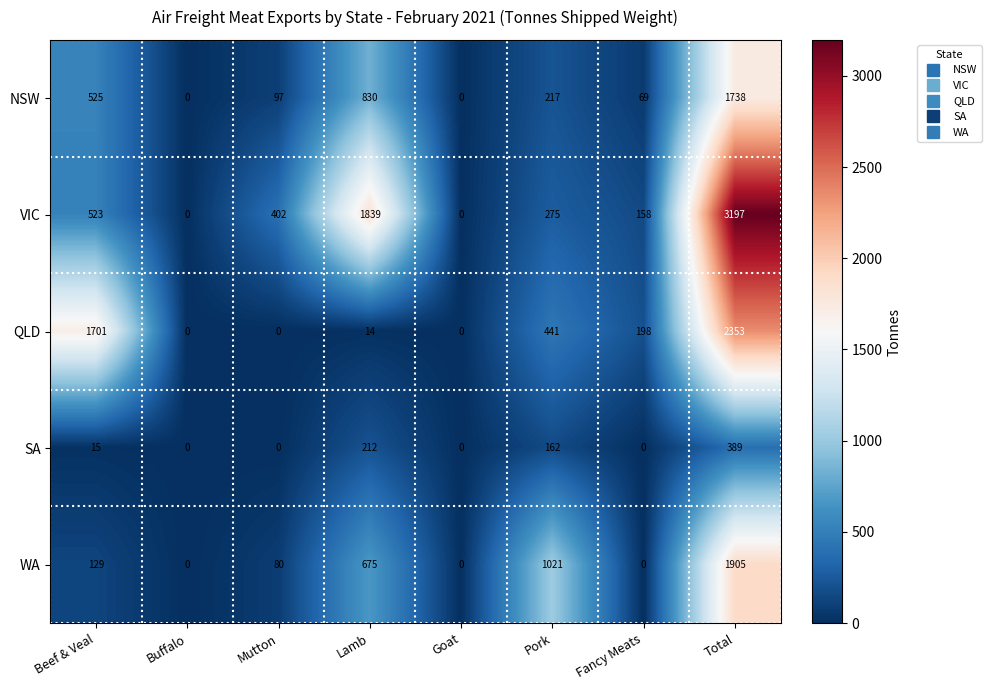

Which series changed the most between Pork and Total?

VIC